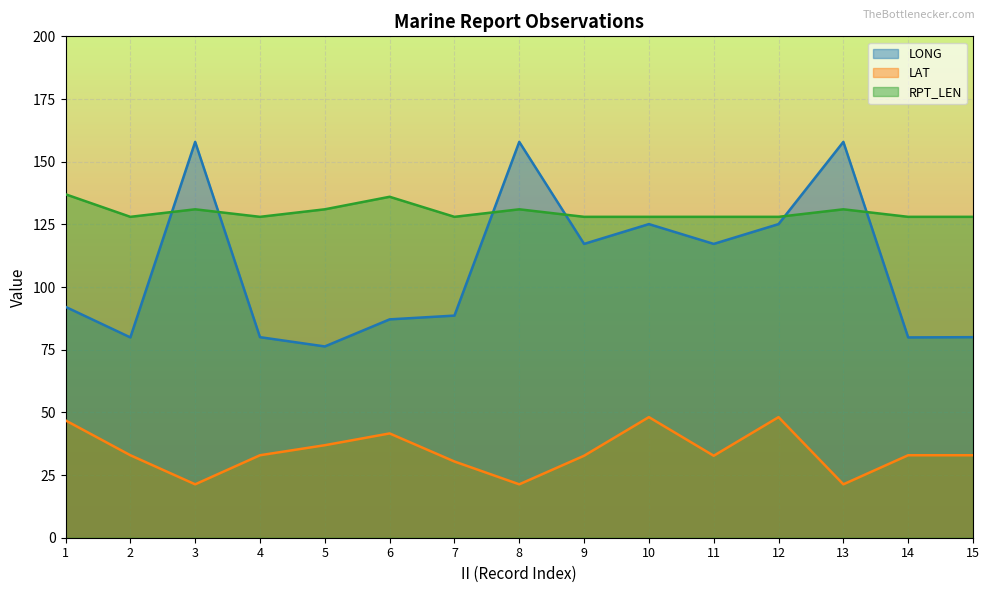

What is the spread (max minus min) of values at 6?

94.4